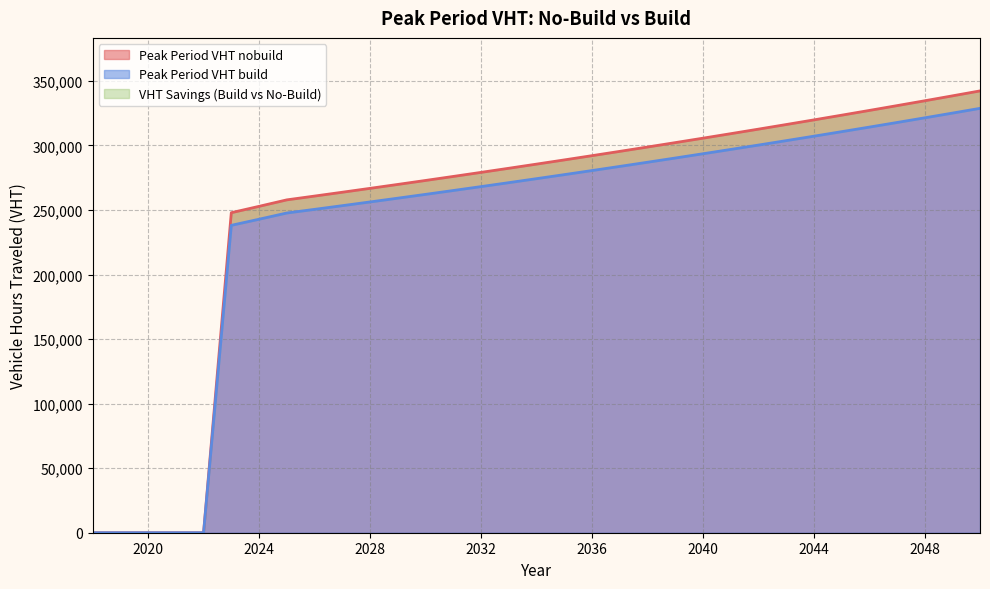

True or false: Peak Period VHT nobuild has a value of 77938.5 at 2047.

False